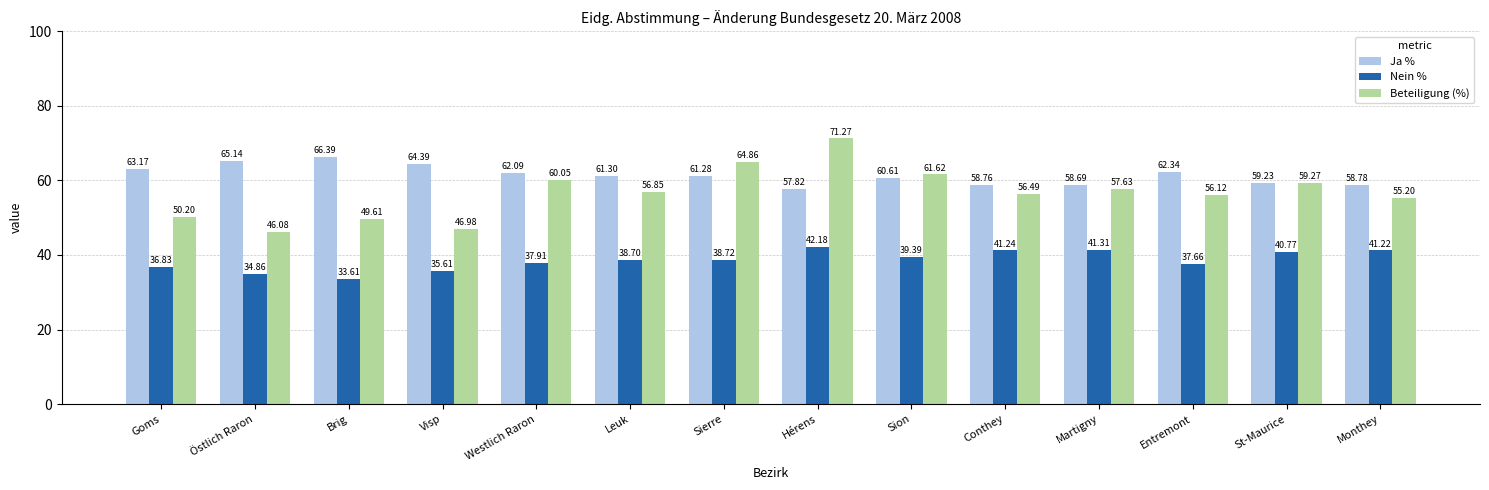

Where is Ja % nearest to the value 62?

Westlich Raron